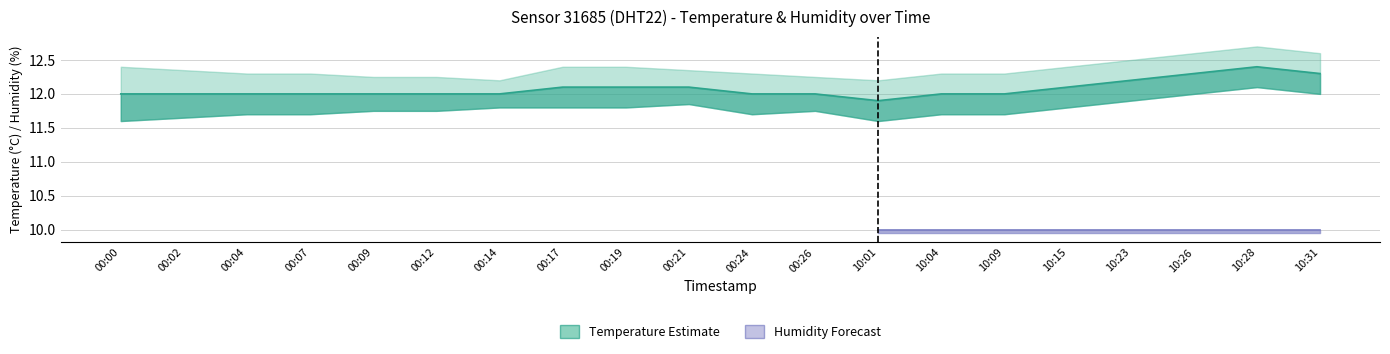

Does the chart display data point markers on the line(s)?

No